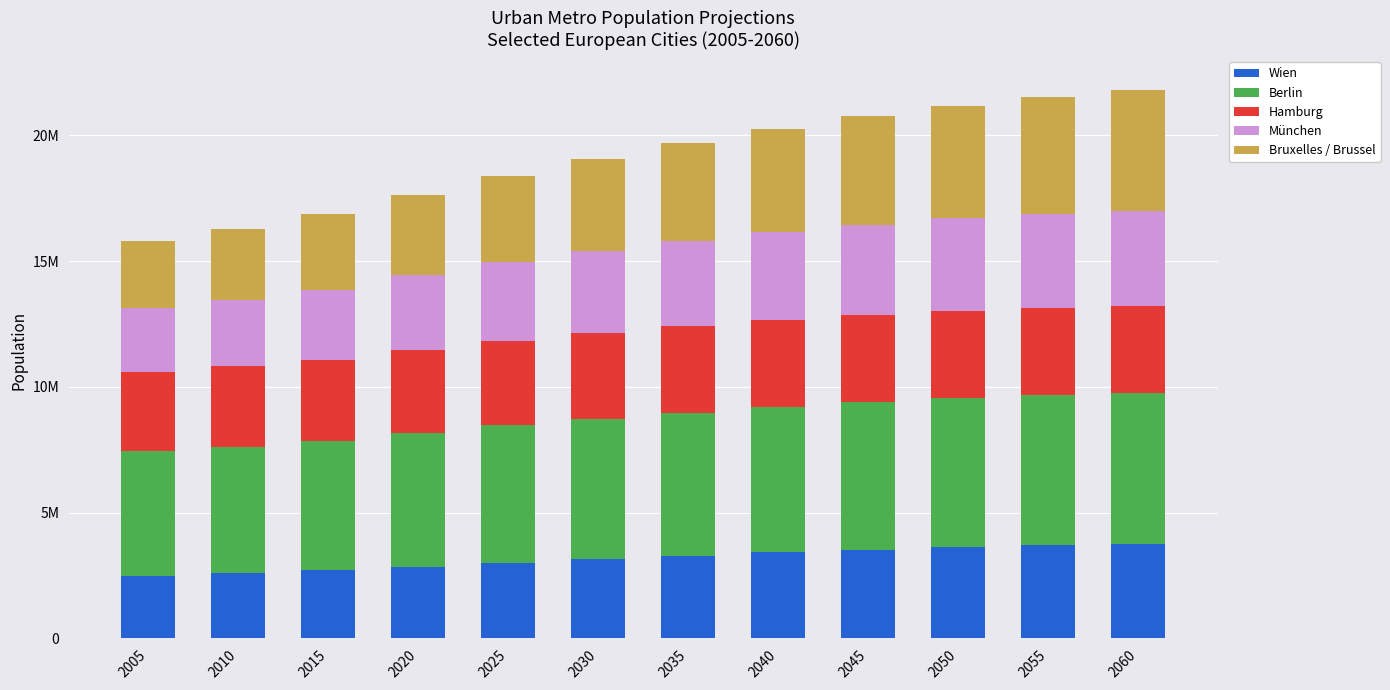

Which series has the largest total across all categories?

Berlin